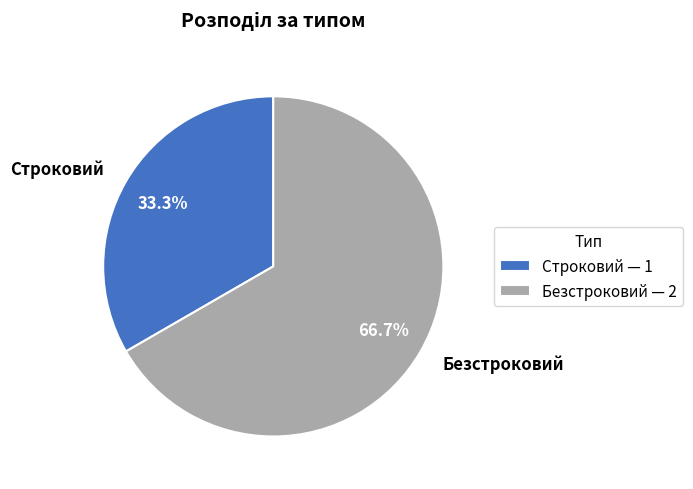

How many segments does this pie chart have?

2